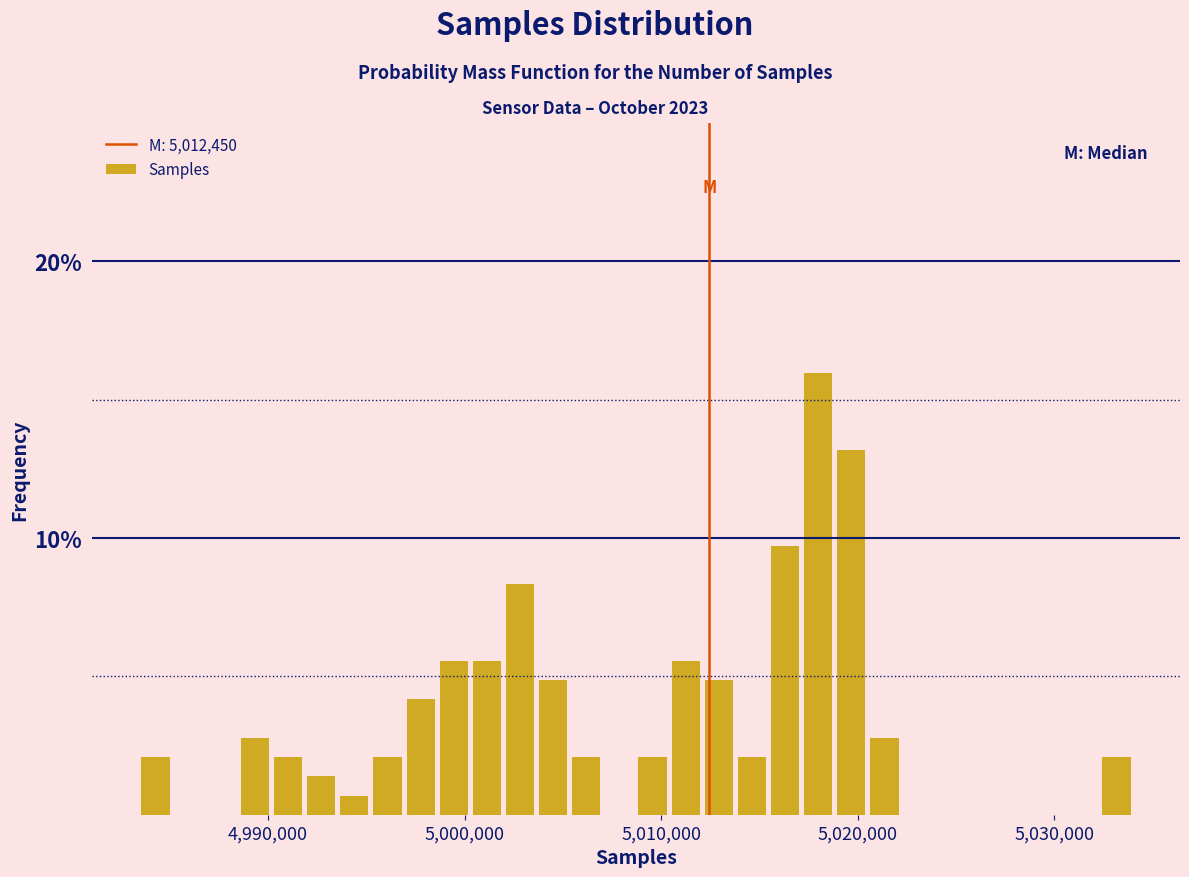

Read against the x-axis, roughly where is the centre of the tallest bar?

5018000